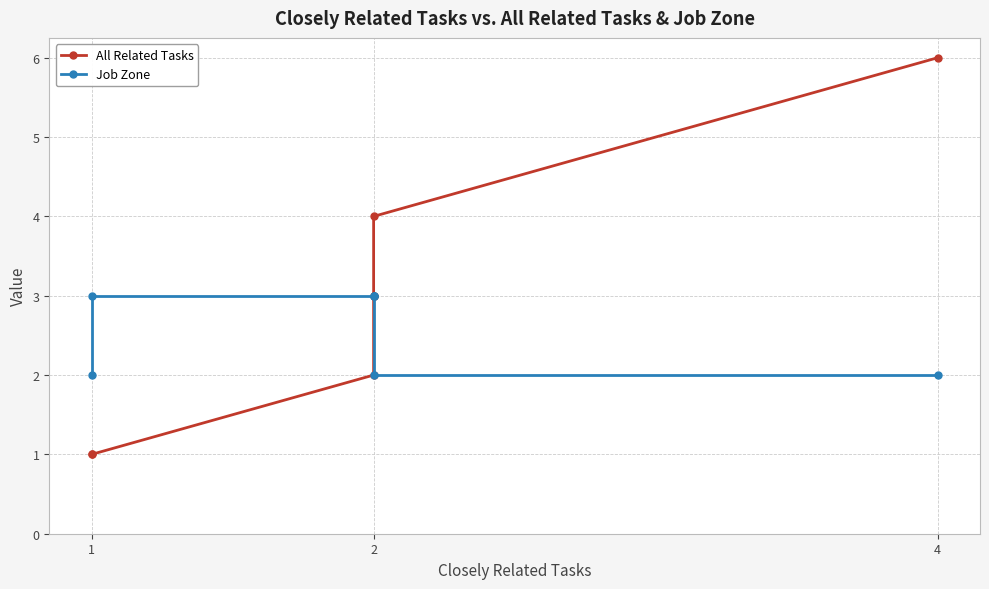

True or false: All Related Tasks and Job Zone intersect in this chart.

False